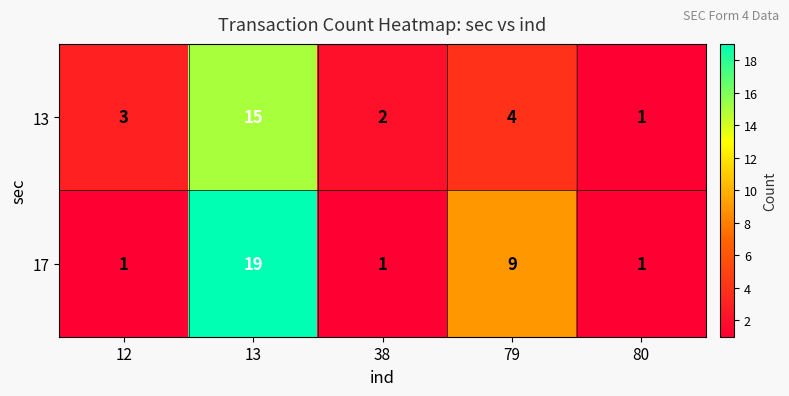

Count the number of data series in this chart.

2